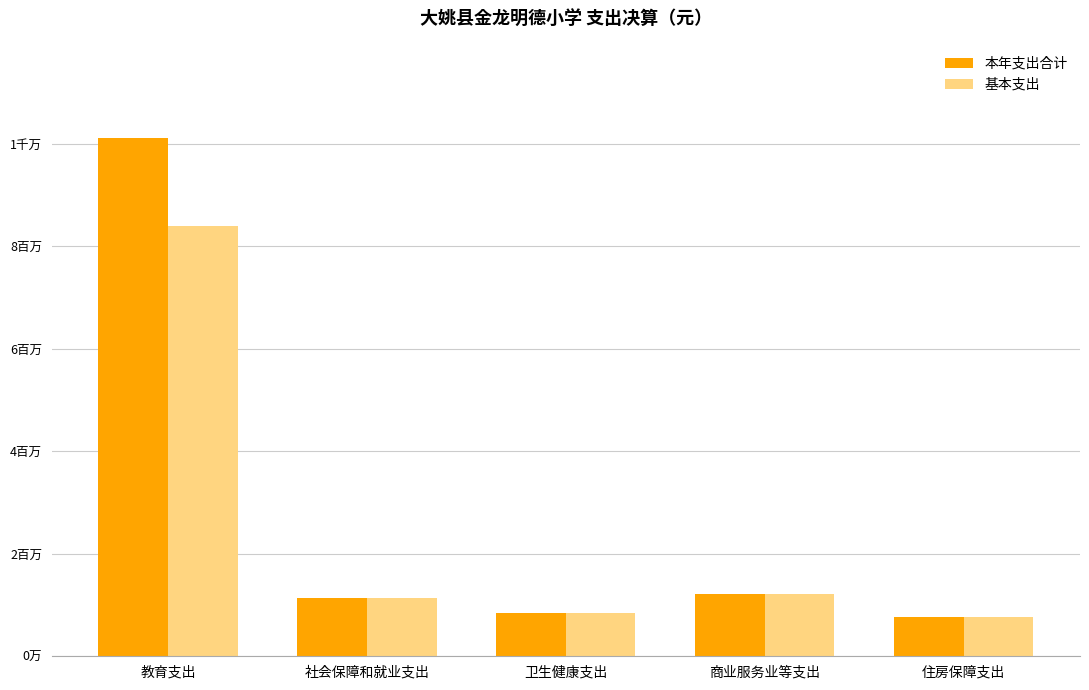

What are all the series names shown in the legend?

本年支出合计, 基本支出